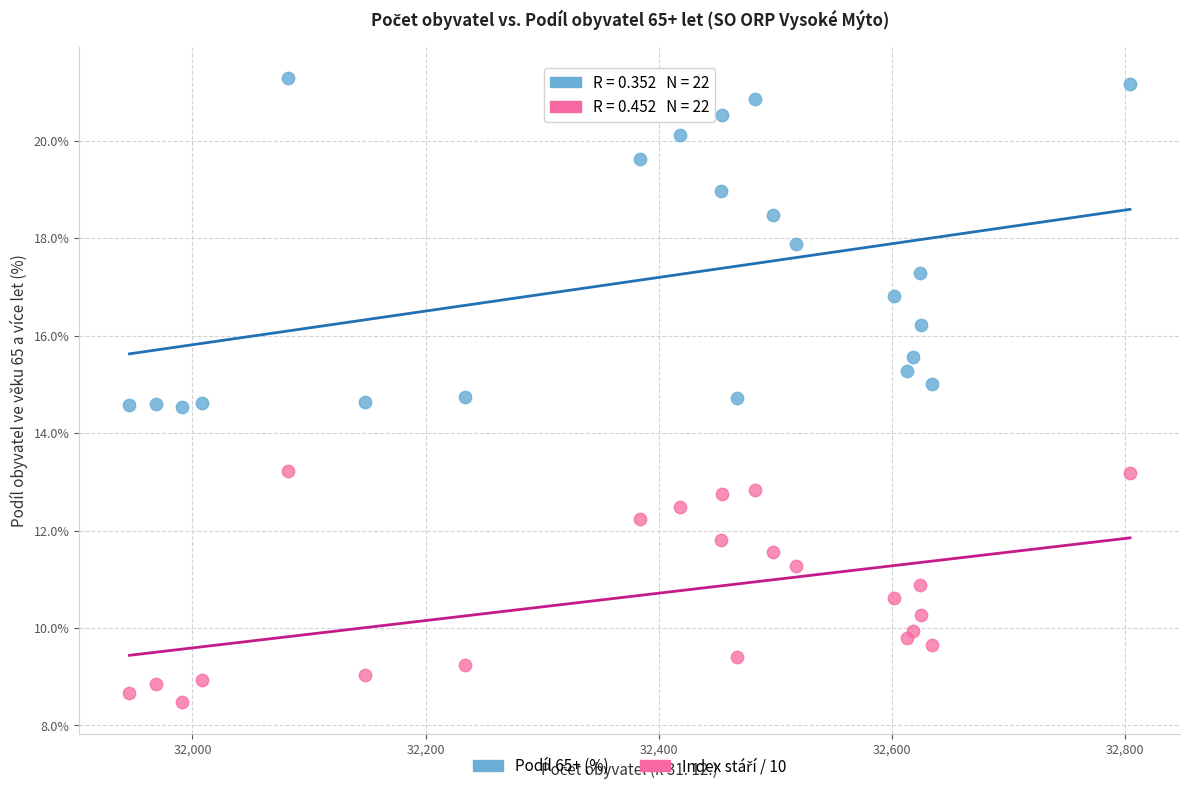

Across all data points, what is the range of X values (max minus min)?

858.0